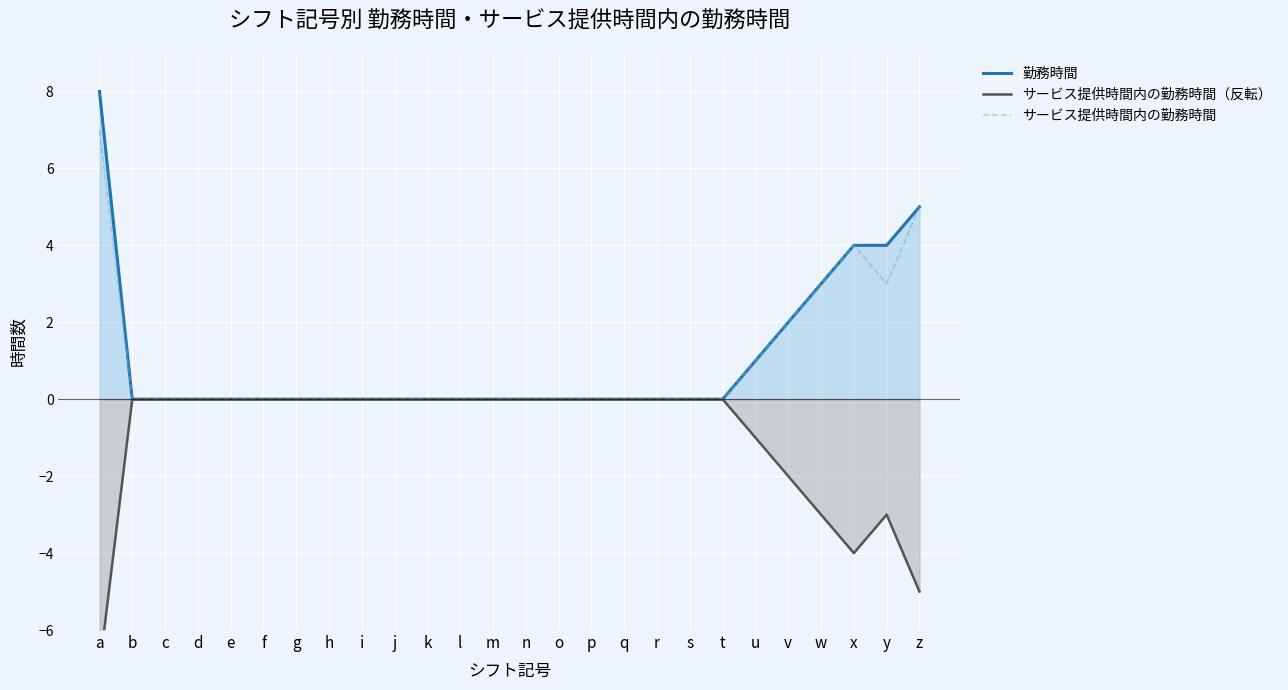

Which series has the widest spread of values?

勤務時間